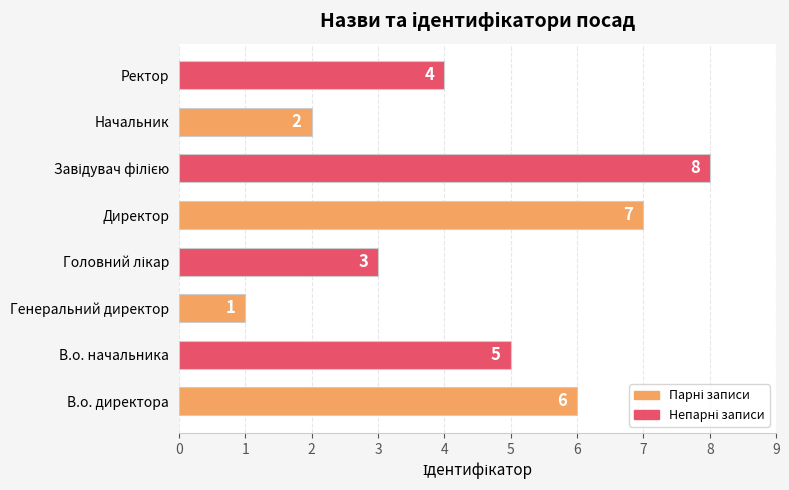

Reading bottom to top, extract all data points from this chart.

6	5	1	3	7	8	2	4